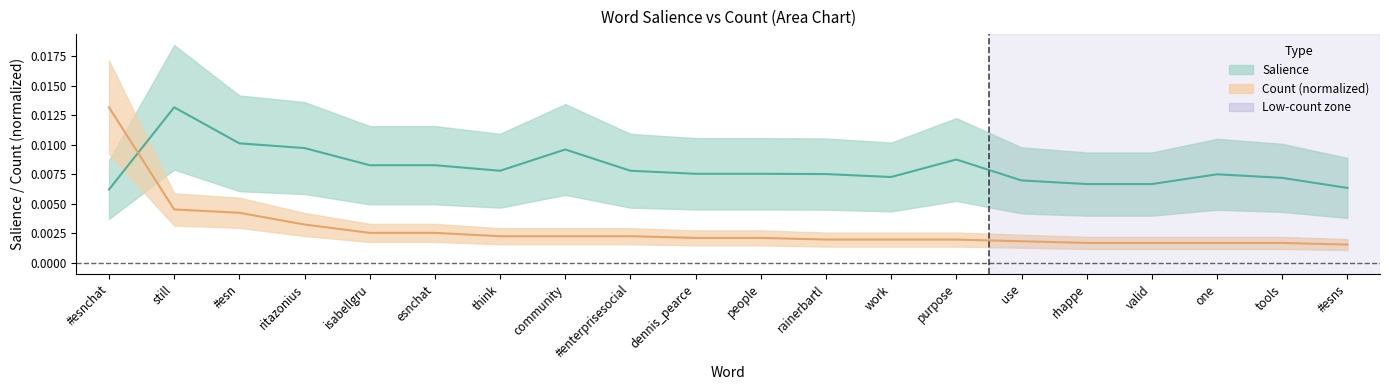

At which category is the sum across all series the highest?

#esnchat